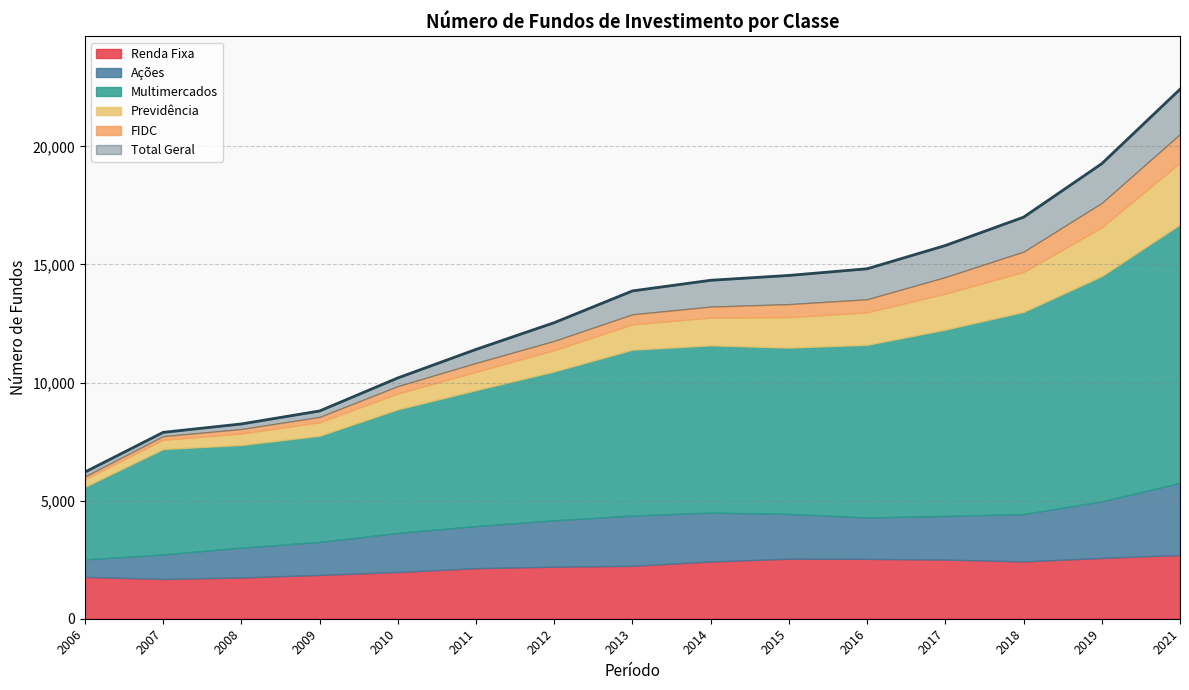

The Renda Fixa series shows 2204 at 2012. True or false?

True